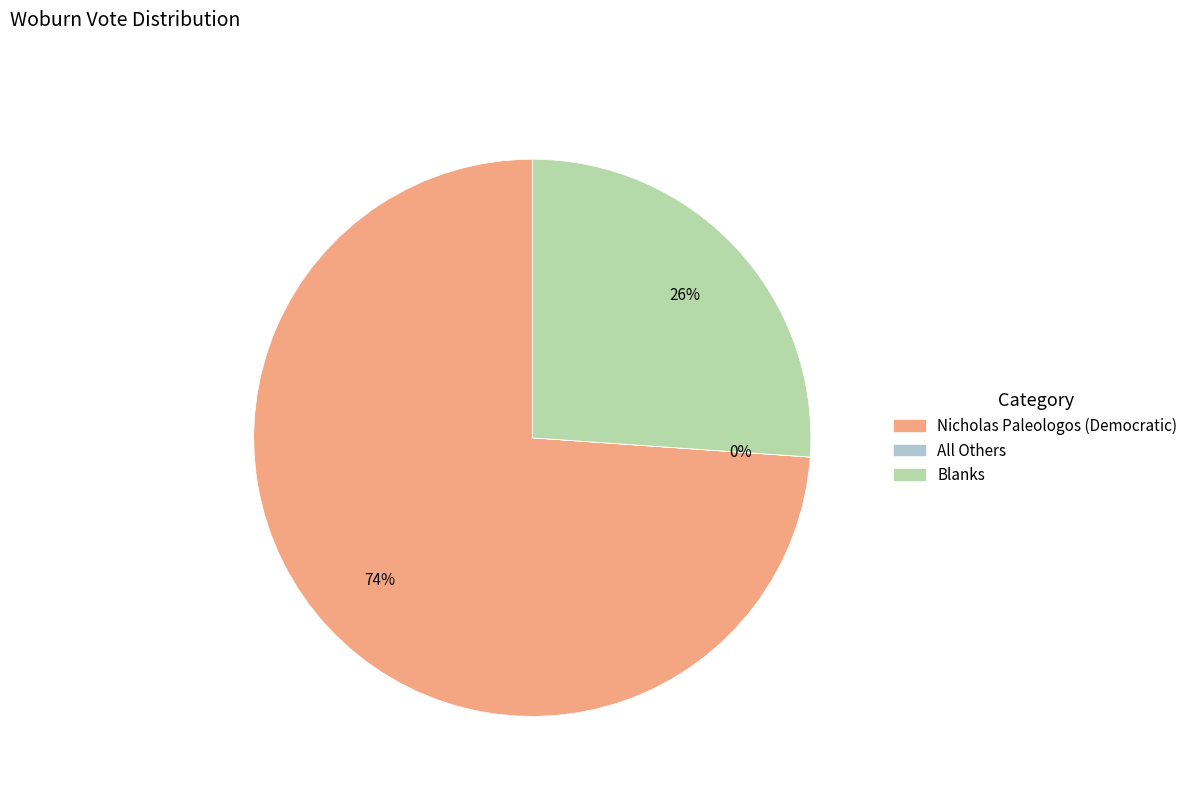

To the nearest percent, what is the difference between the largest and smallest slice percentages?

74%